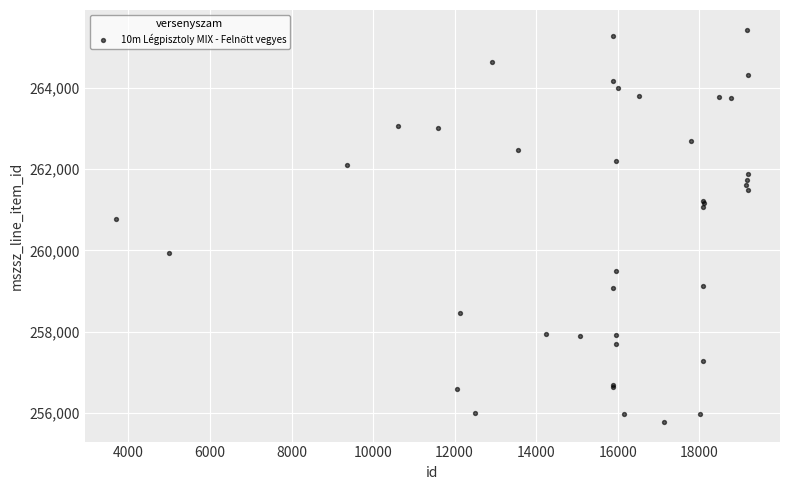

What Y value in the scatter plot is closest to 260606?

260761.6